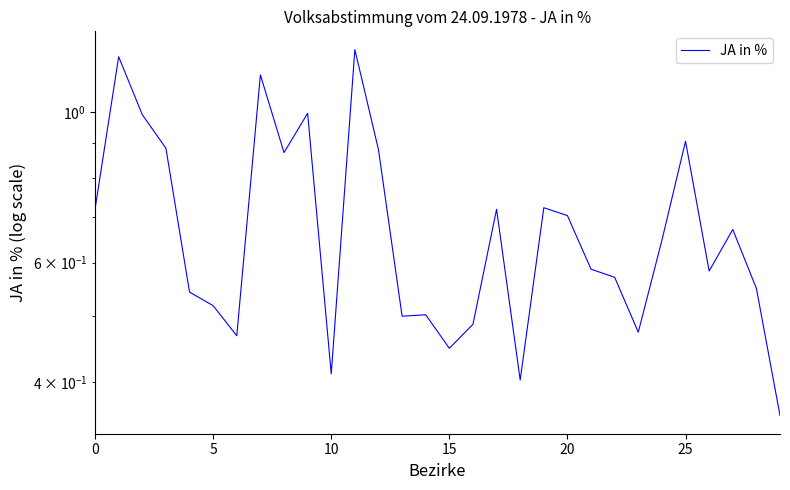

Where is the data nearest to the value 0?

29